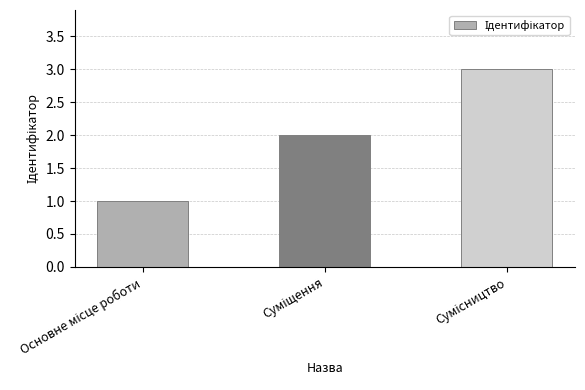

What is the sum of all values?

6